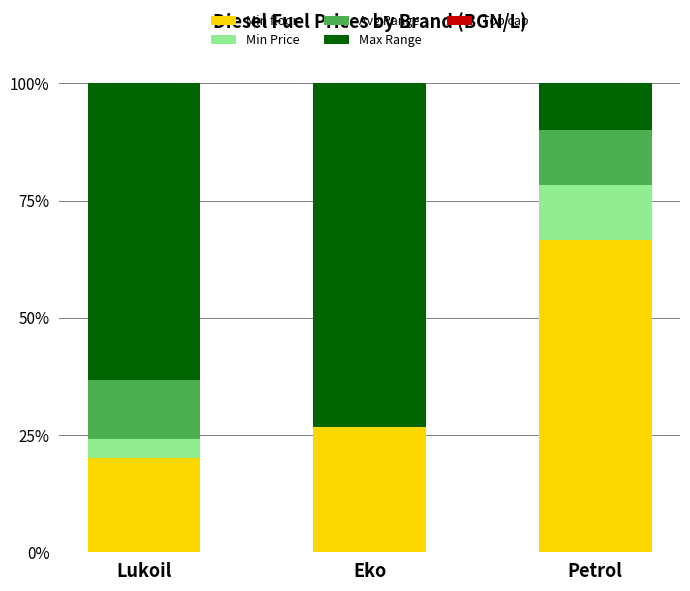

List the labels in order of Avg Range value, largest first.

Lukoil, Petrol, Eko